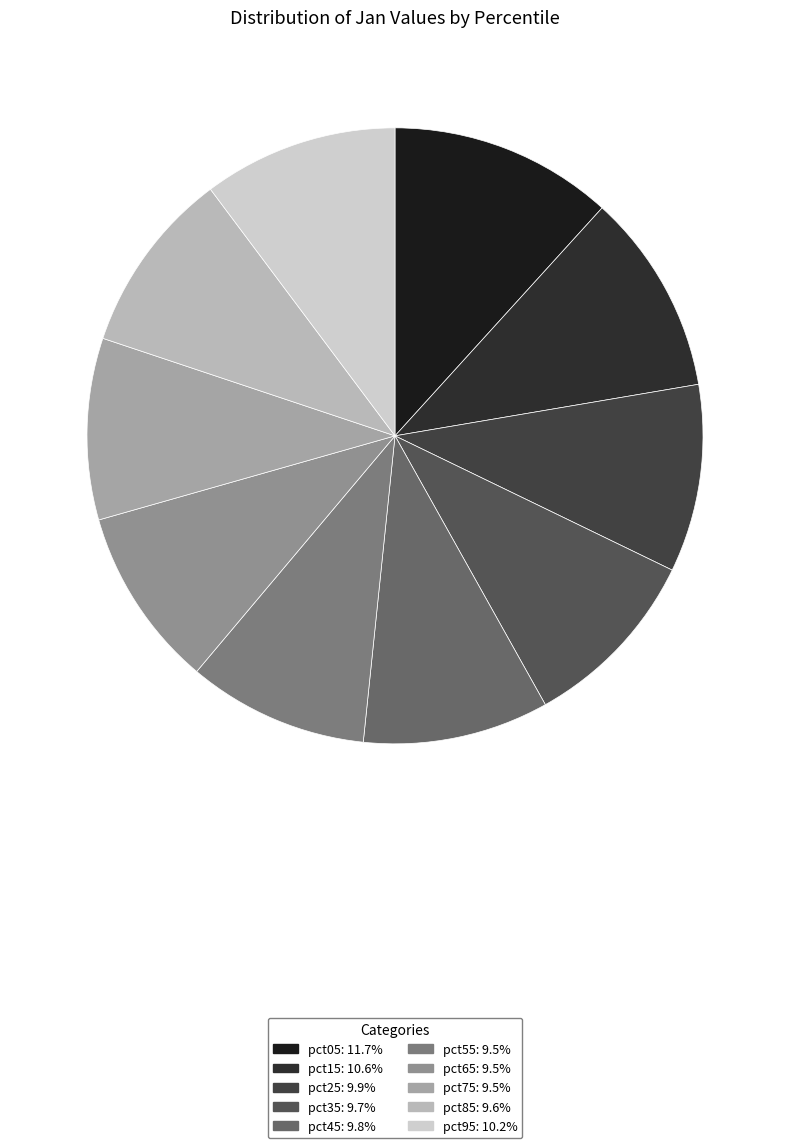

True or false: pct75 accounts for 10% of the total.

True